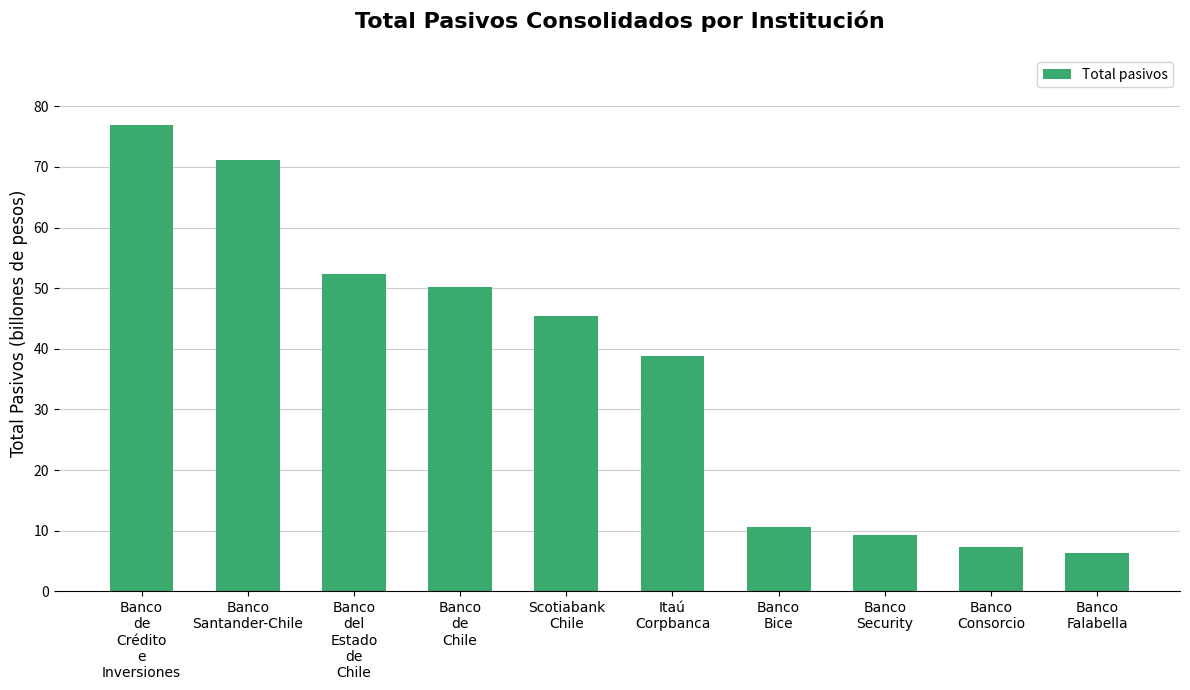

Rank the categories by value from lowest to highest.

Banco
Falabella, Banco
Consorcio, Banco
Security, Banco
Bice, Itaú
Corpbanca, Scotiabank
Chile, Banco
de
Chile, Banco
del
Estado
de
Chile, Banco
Santander-Chile, Banco
de
Crédito
e
Inversiones